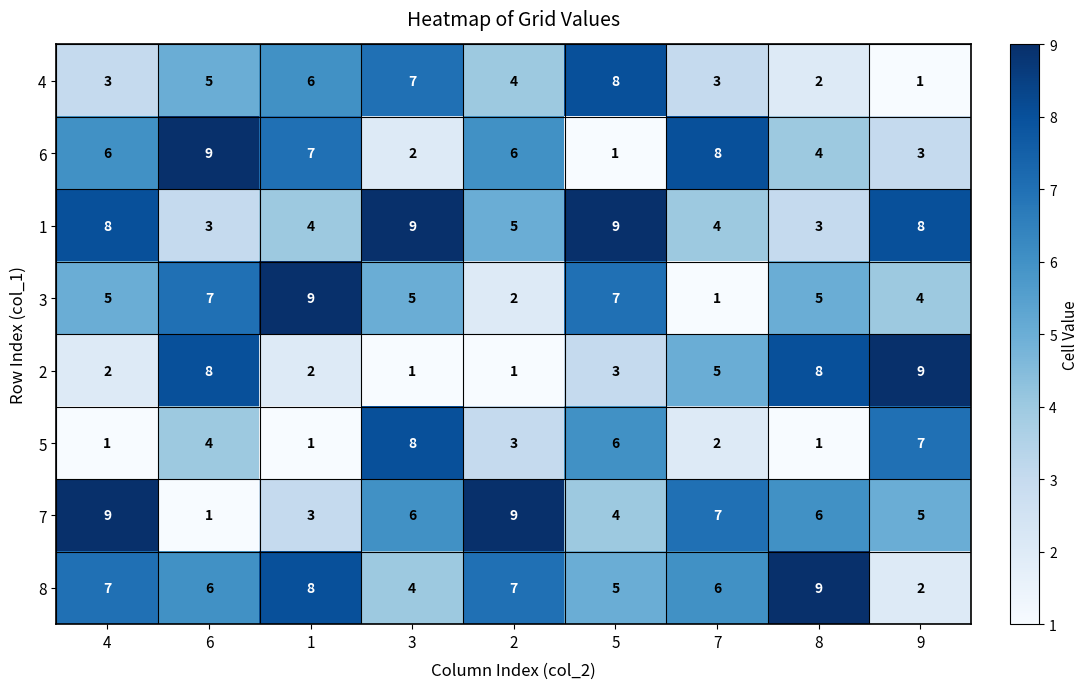

At 6, list the series in order from smallest to largest.

7, 1, 5, 4, 8, 3, 2, 6